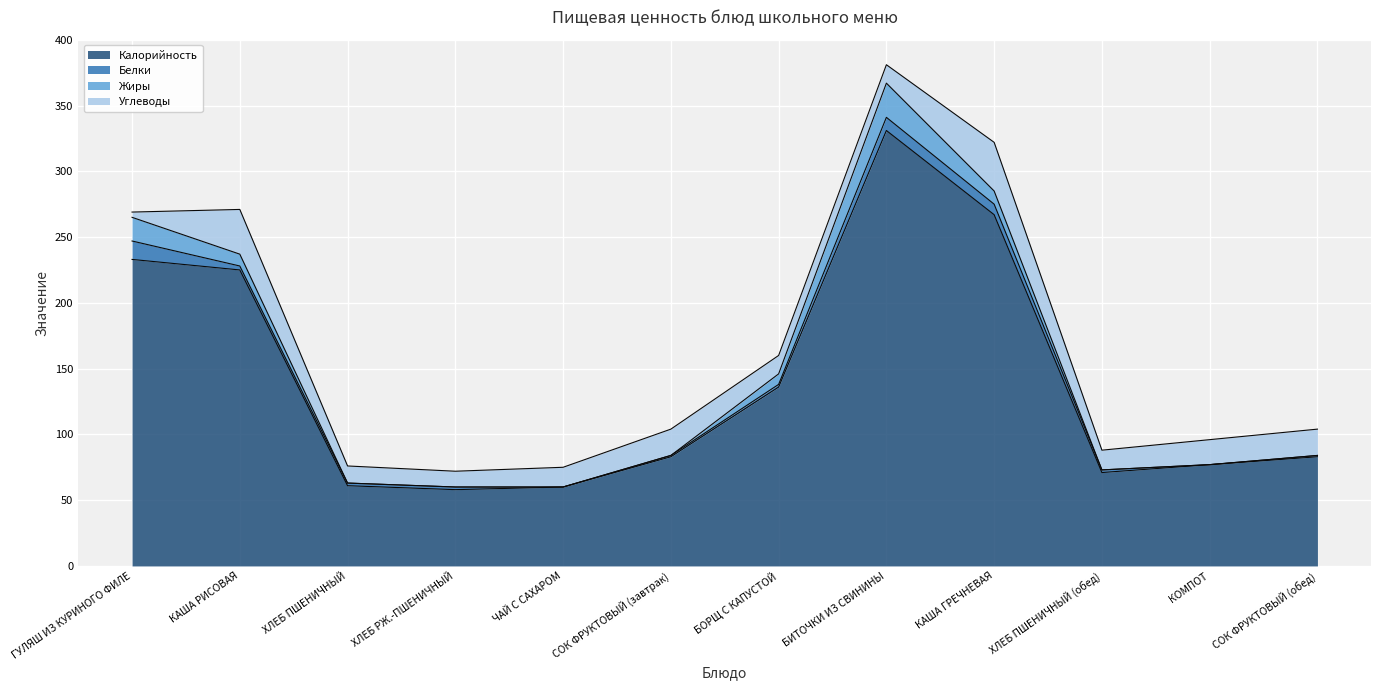

In Жиры, how many points are higher than both neighbors (excluding endpoints)?

1